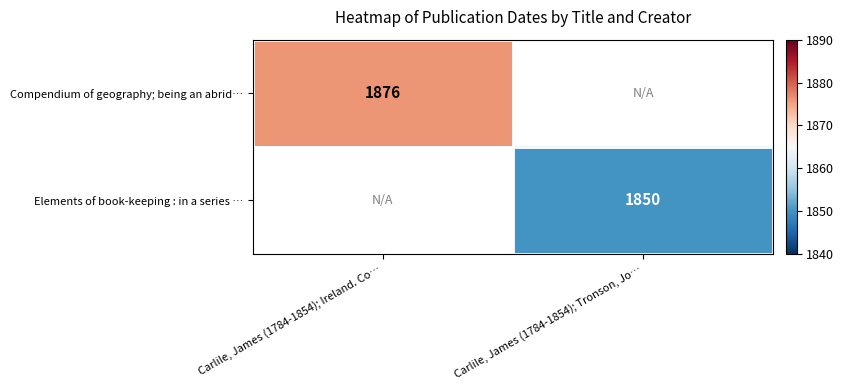

Is the value of Elements of book-keeping : in a series … at Carlile, James (1784-1854); Tronson, Jo… greater than the value of Compendium of geography; being an abrid… at Carlile, James (1784-1854); Ireland. Co…?

No